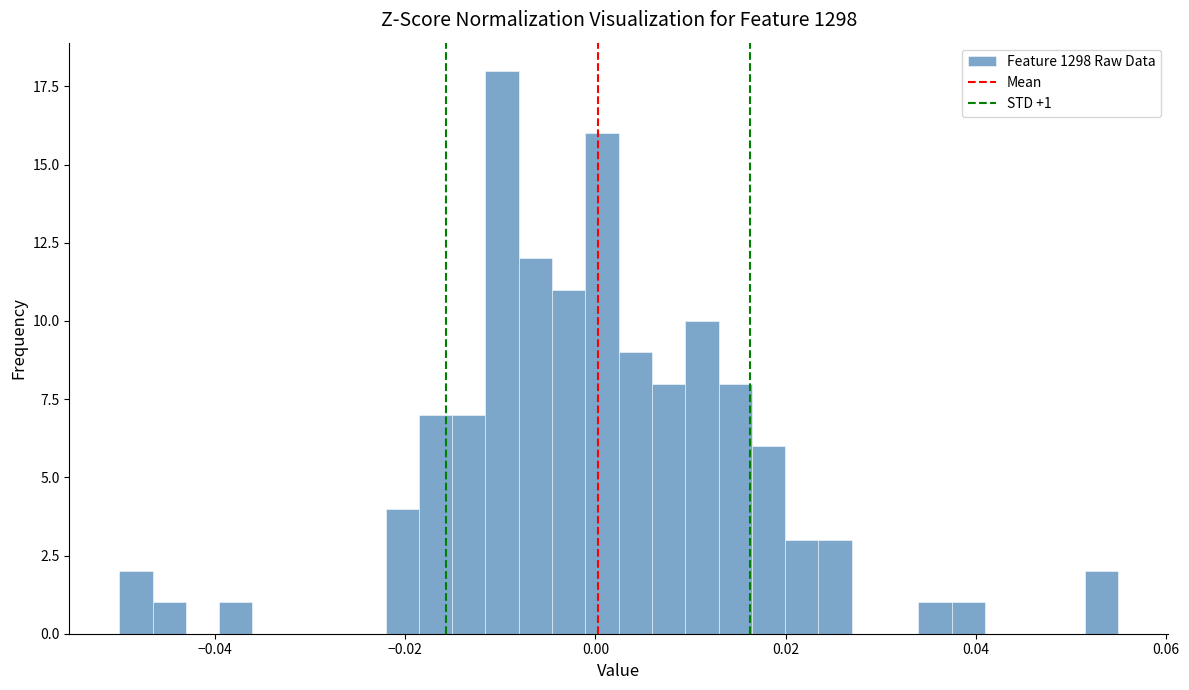

Read against the x-axis, roughly where is the centre of the tallest bar?

-0.010